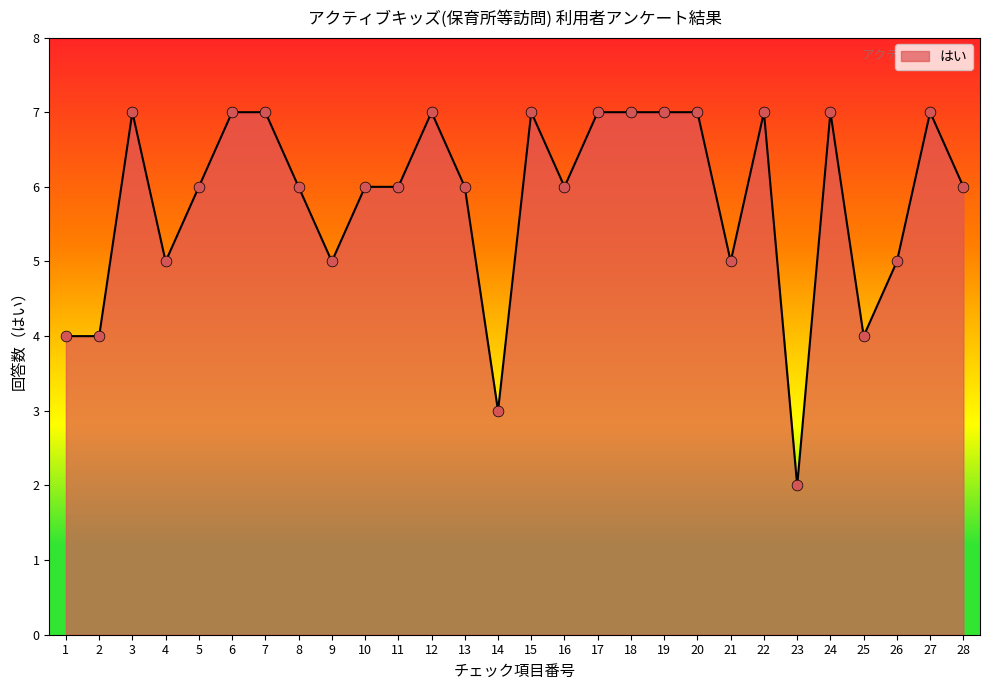

What is the ratio of the value at 19 to the value at 17?

1.0